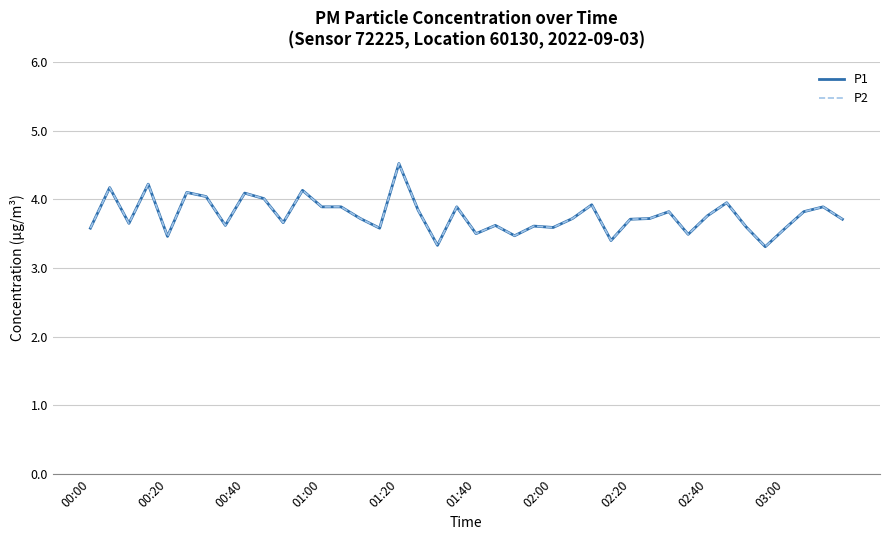

Does the chart display data point markers on the line(s)?

No